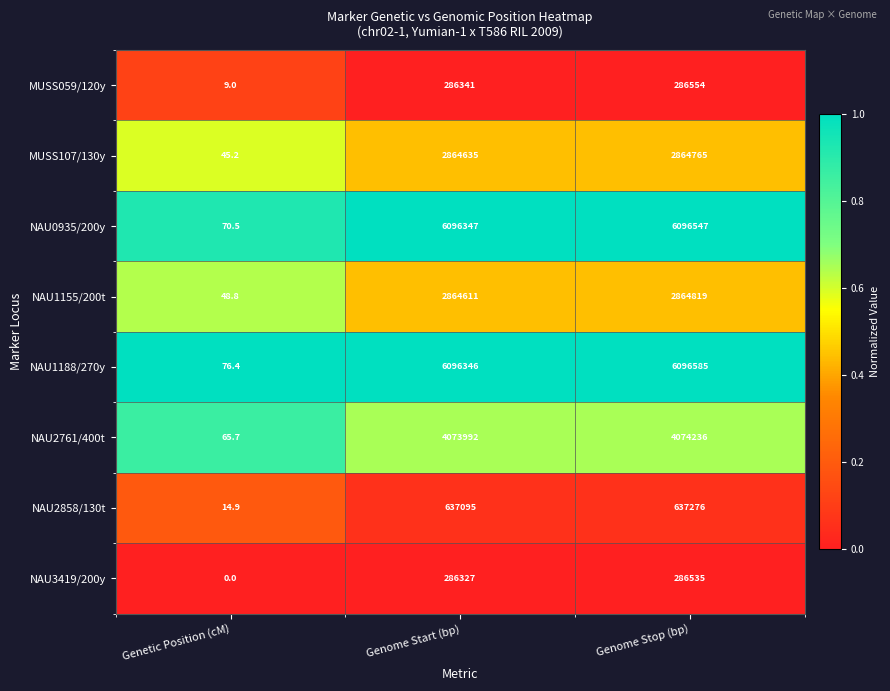

The NAU2761/400t series shows 4074236.0 at Genome Stop (bp). True or false?

True